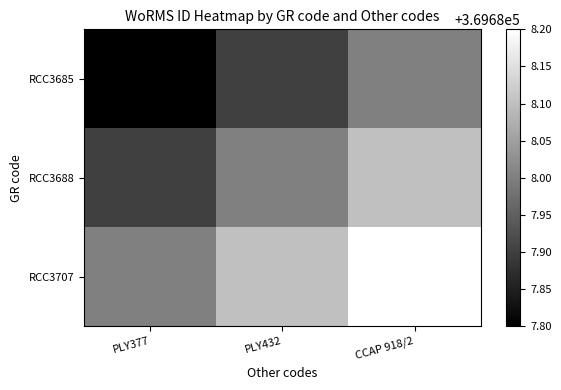

Reading left to right, list all the values displayed in this chart.

RCC3685: PLY377=369687.8	PLY432=369687.9	CCAP 918/2=369688.0
RCC3688: PLY377=369687.9	PLY432=369688.0	CCAP 918/2=369688.1
RCC3707: PLY377=369688.0	PLY432=369688.1	CCAP 918/2=369688.2